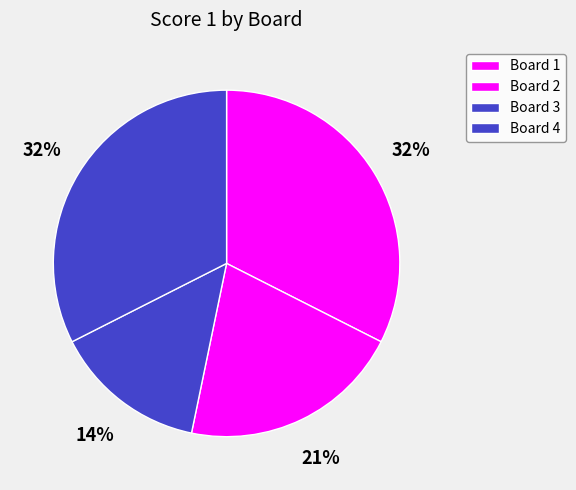

Is there a majority slice in this chart?

No